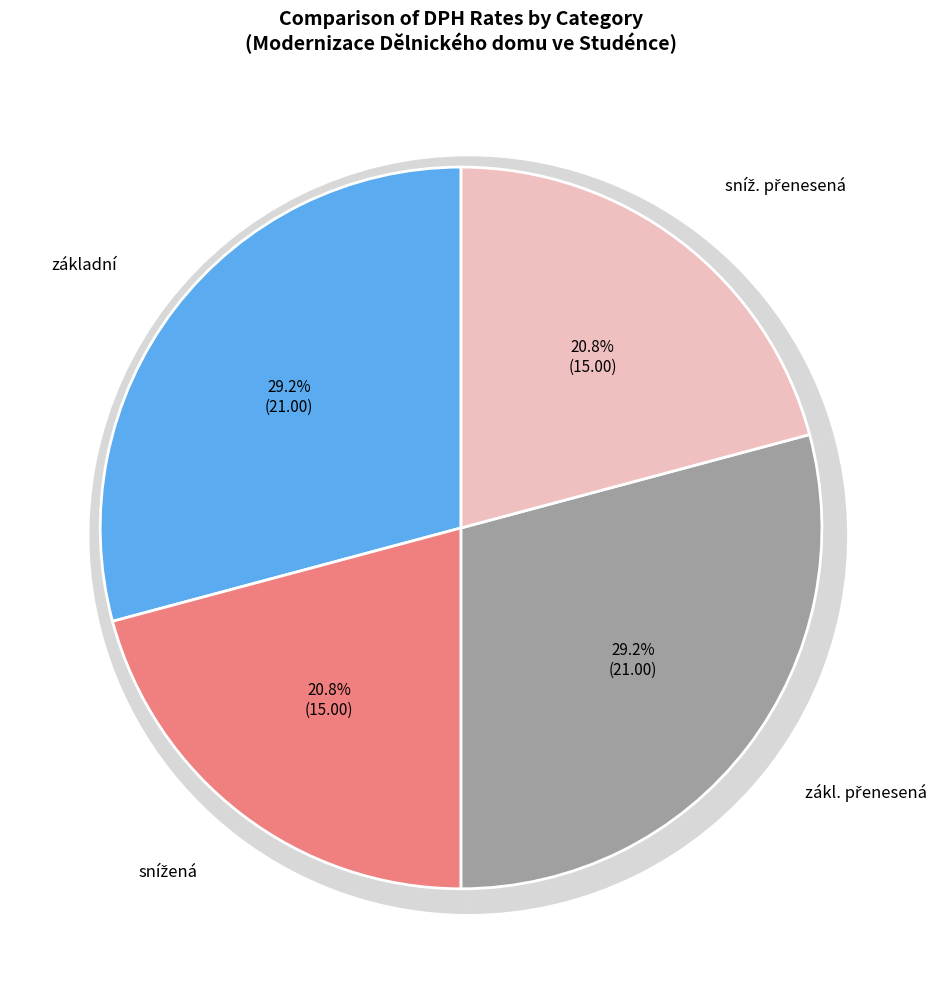

What percentage is the základní slice, to the nearest percent?

29%